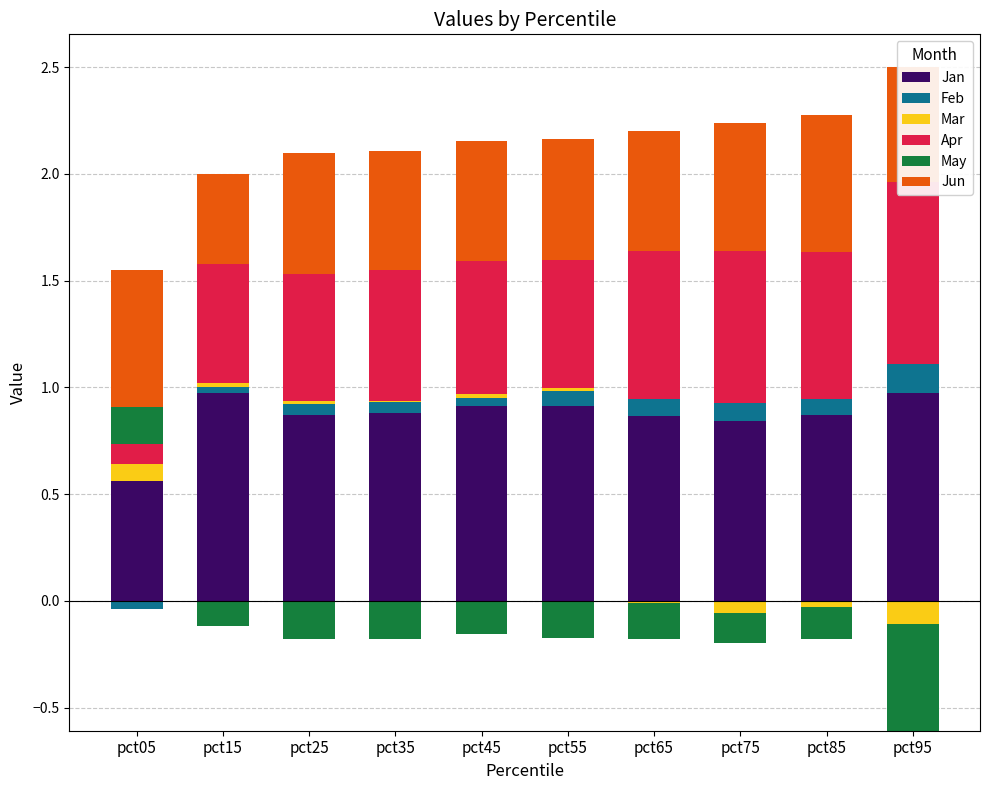

Which series has the largest range (max minus min)?

Apr